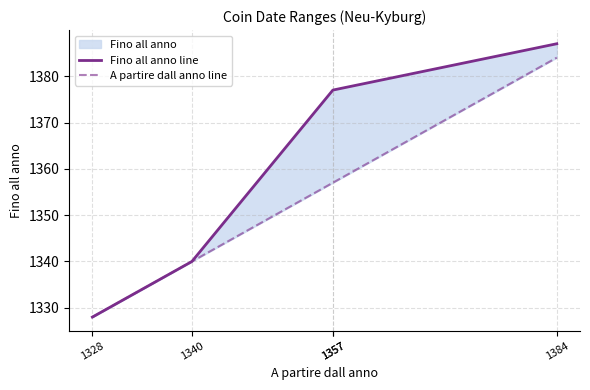

What is the difference between the highest and lowest values at 1357?

20